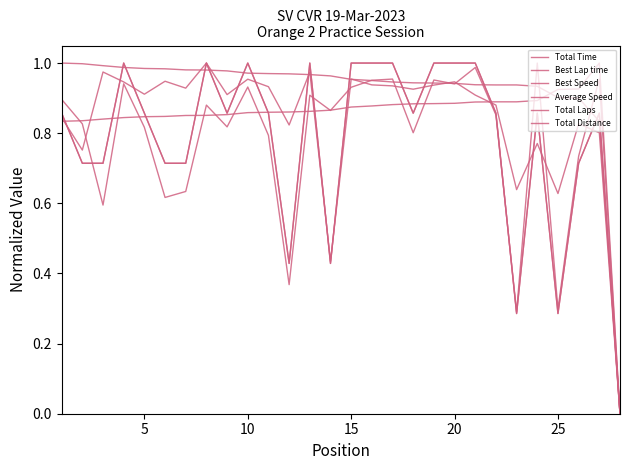

After their last crossing, which series has the higher values: Total Time or Average Speed?

Total Time